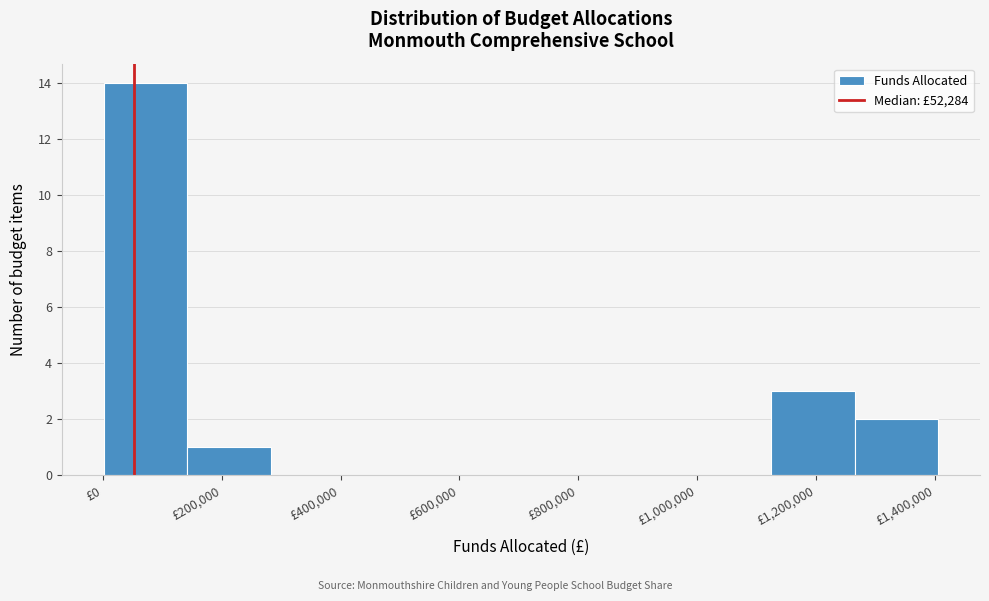

What is the height of the bar covering 1120000 to 1260000 on the x-axis? Neither the bar edges nor the heights are printed on the chart, so give them approximately, as read against the axes.

3